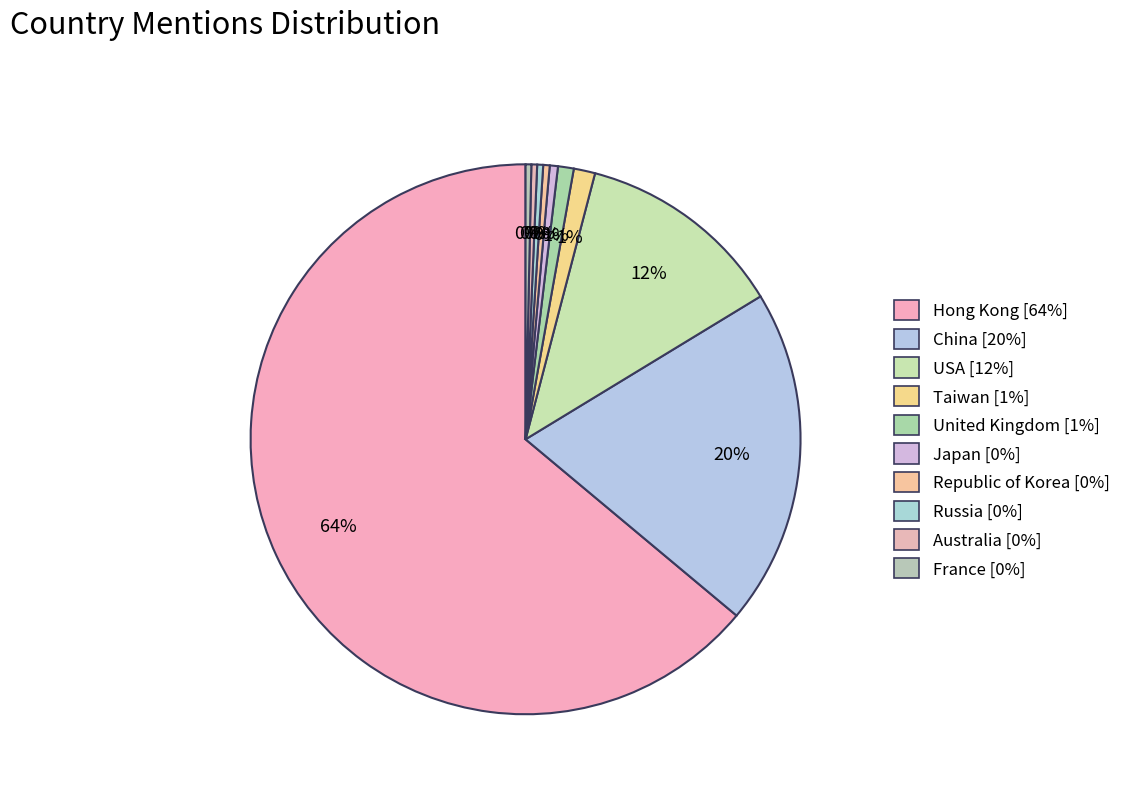

Is there any slice that represents more than half of the pie?

Yes